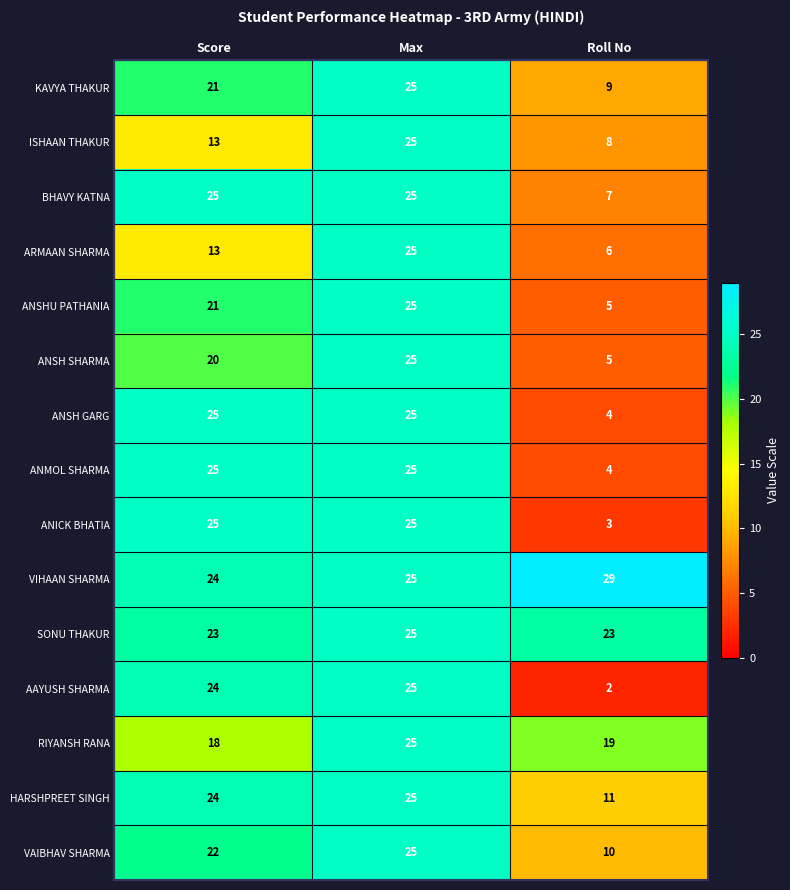

What value does the HARSHPREET SINGH series have at Score?

24